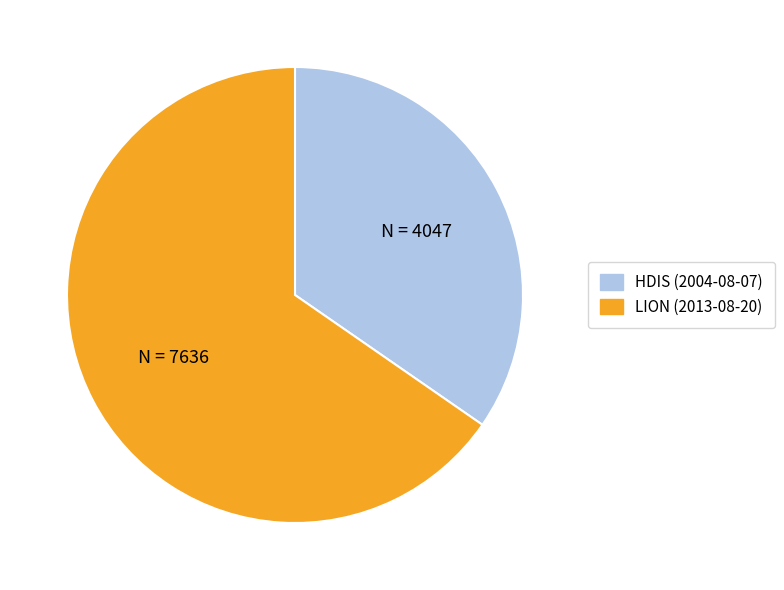

Is there a majority slice in this chart?

Yes